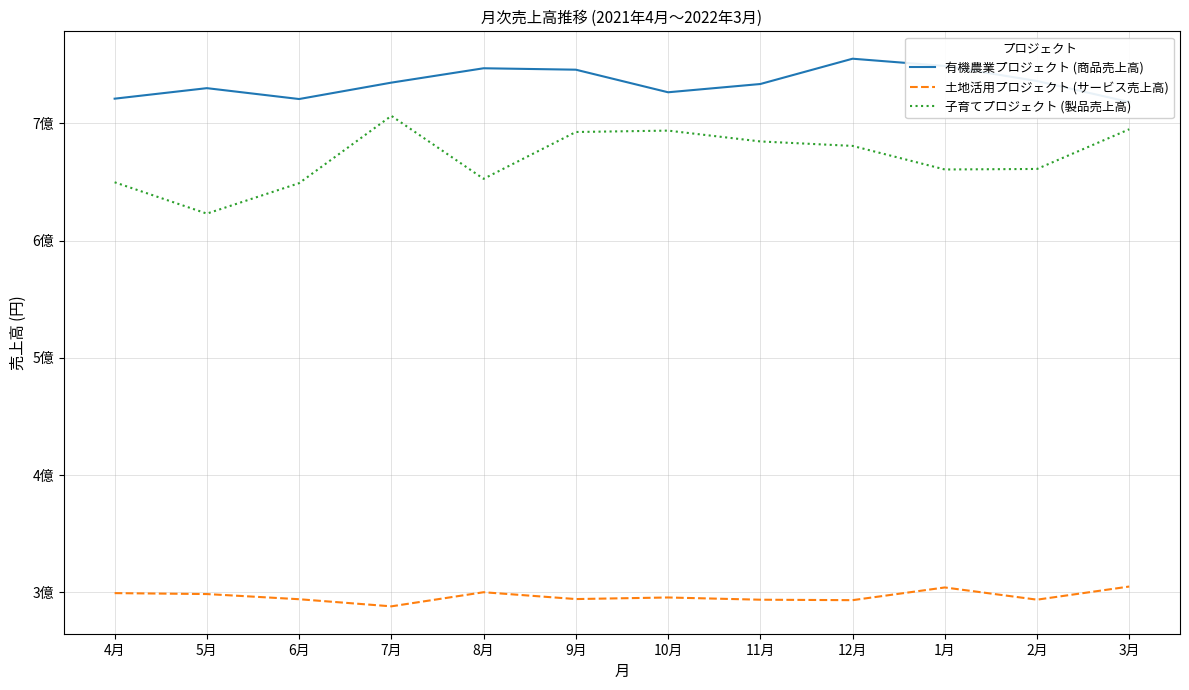

What is the sum of all 有機農業プロジェクト (商品売上高) values?

8817373400